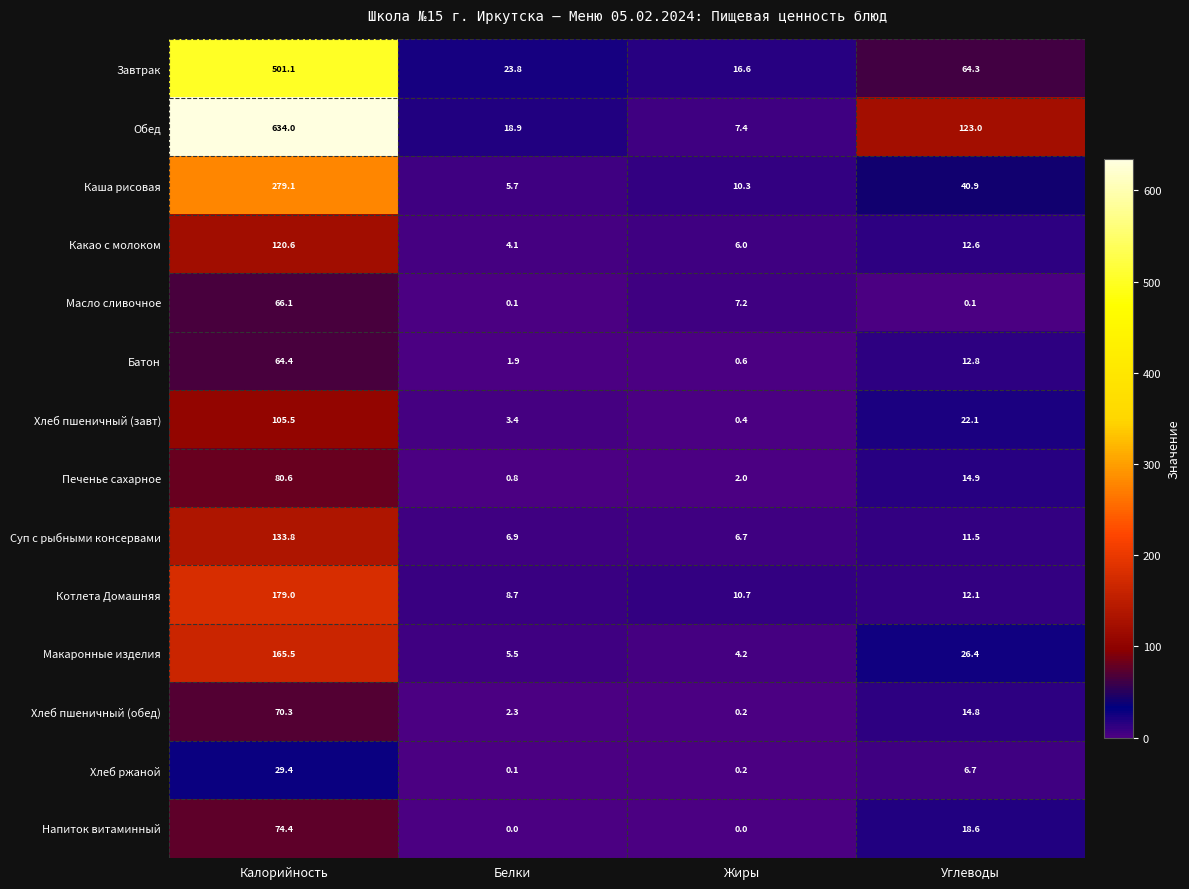

True or false: Котлета Домашняя has a value of 8.2 at Углеводы.

False